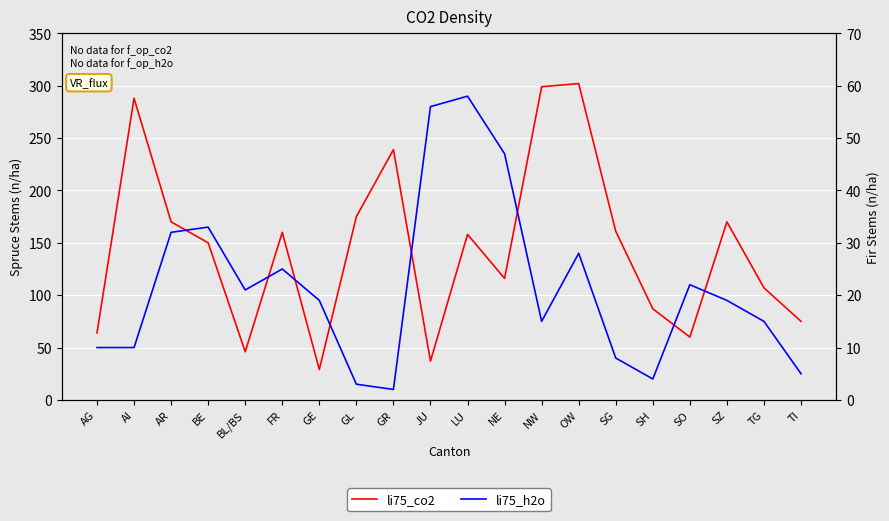

What are all the series names shown in the legend?

li75_co2, li75_h2o